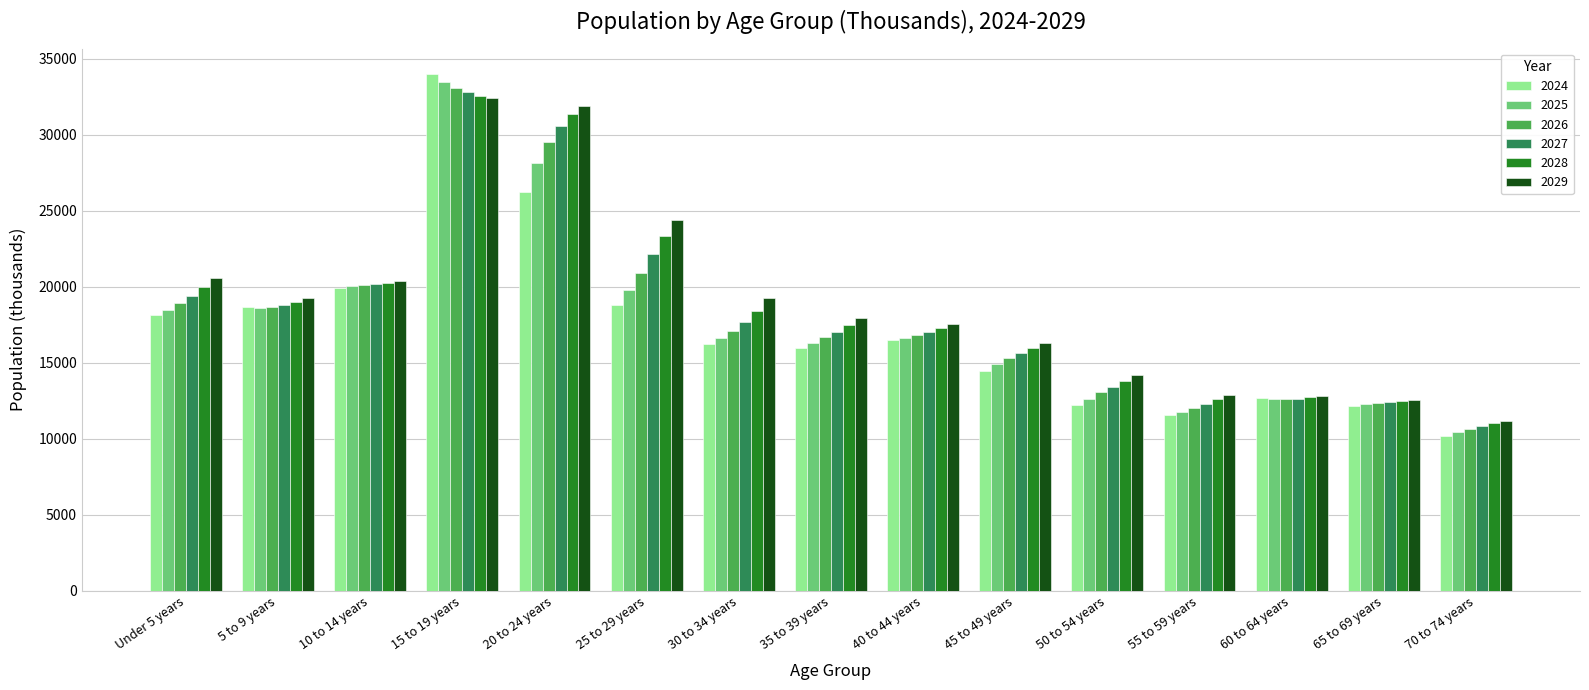

Which series has the largest range (max minus min)?

2024